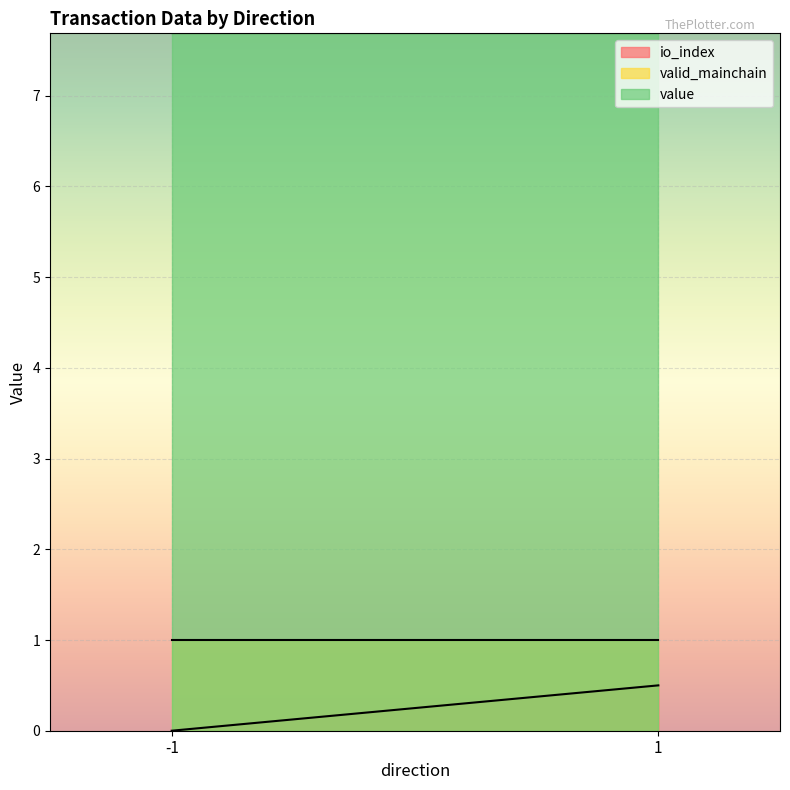

Rank the series at 1 from highest to lowest value.

value, valid_mainchain, io_index